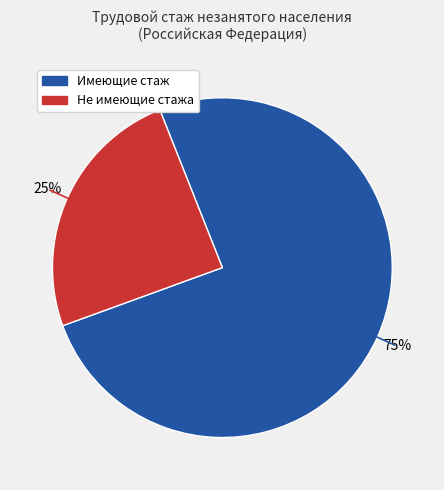

To the nearest percent, what is the average slice percentage?

50%